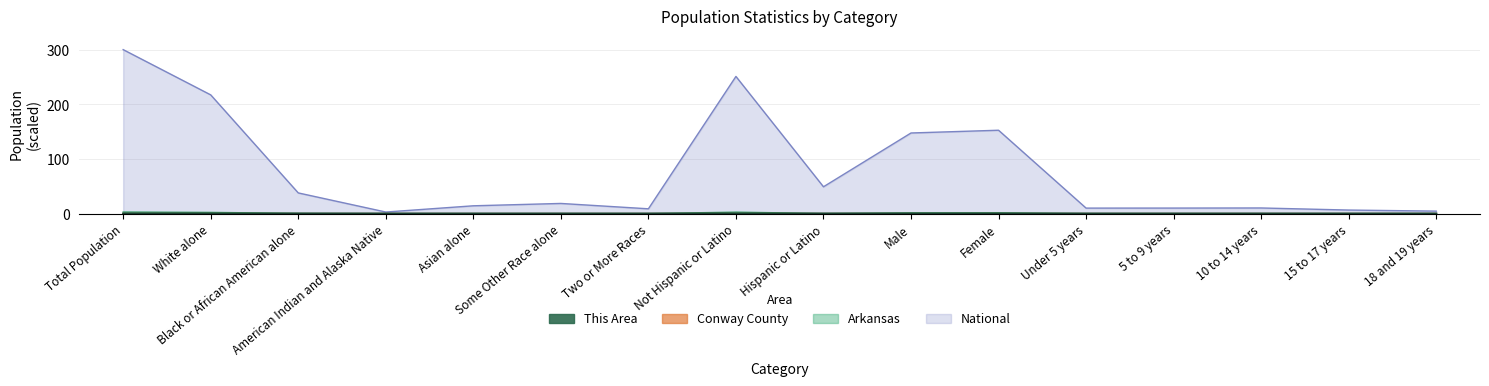

At which category does Arkansas reach its first local peak?

Some Other Race alone